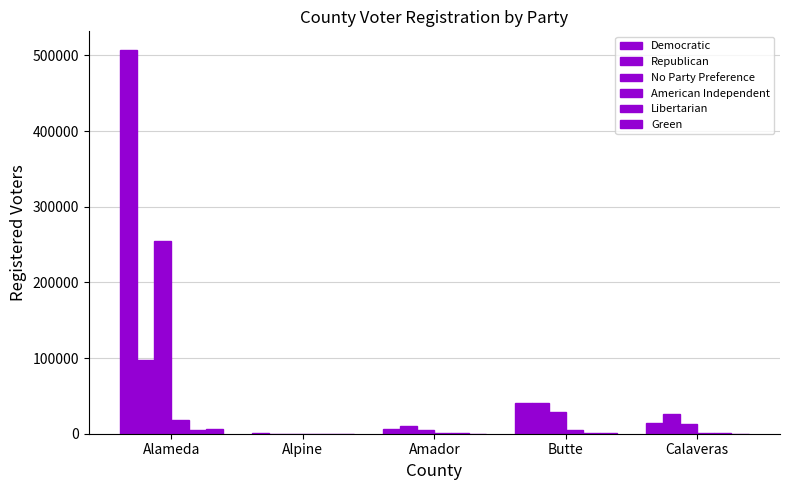

How many groups of bars are there?

5